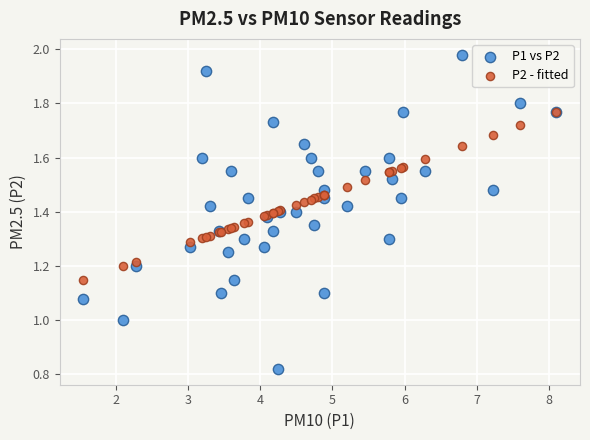

What are all the series names shown in the legend?

P1 vs P2, P2 - fitted